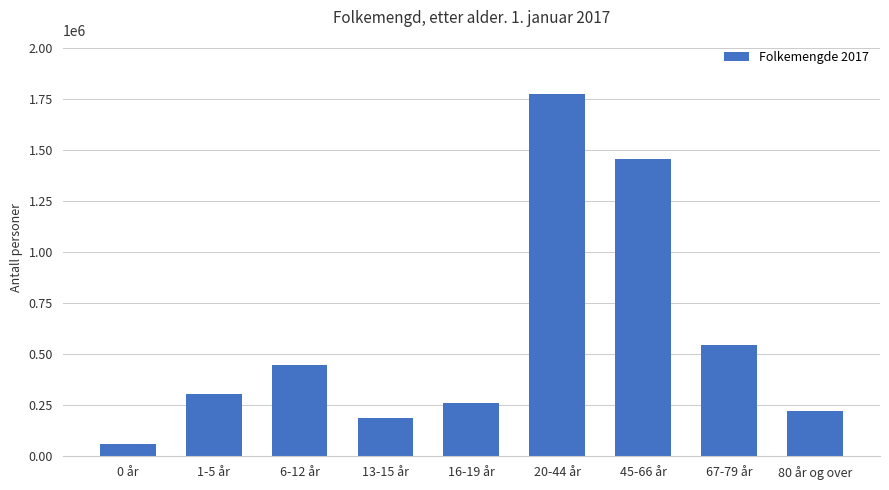

At which category does the chart reach its minimum across all series?

0 år